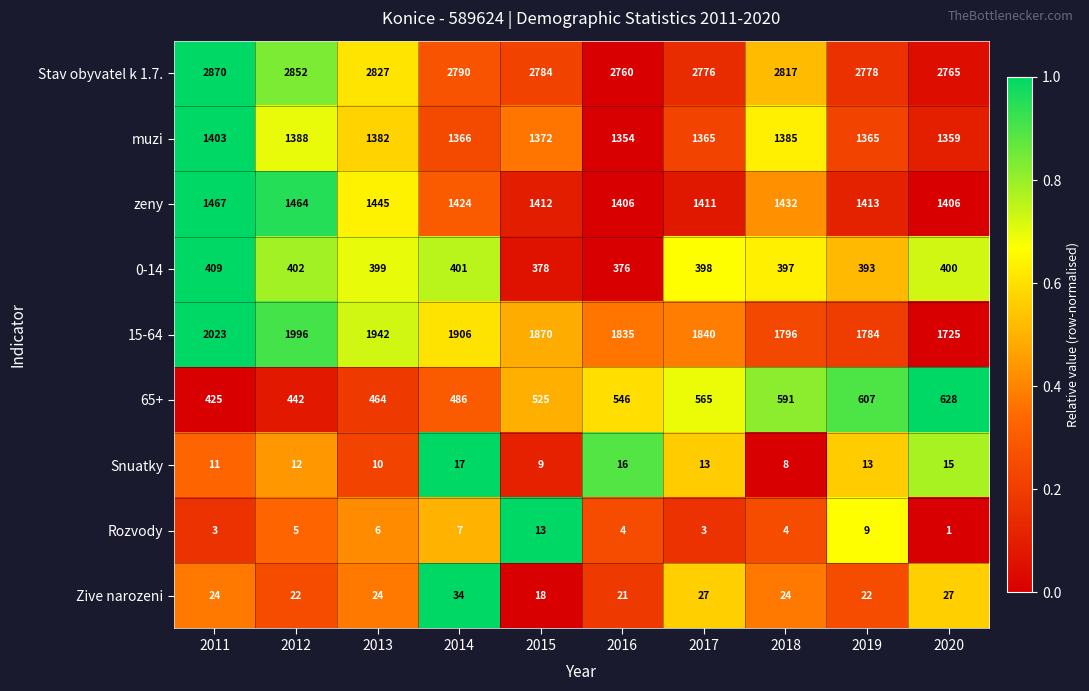

Is it true that 65+ equals 565 at 2017?

True